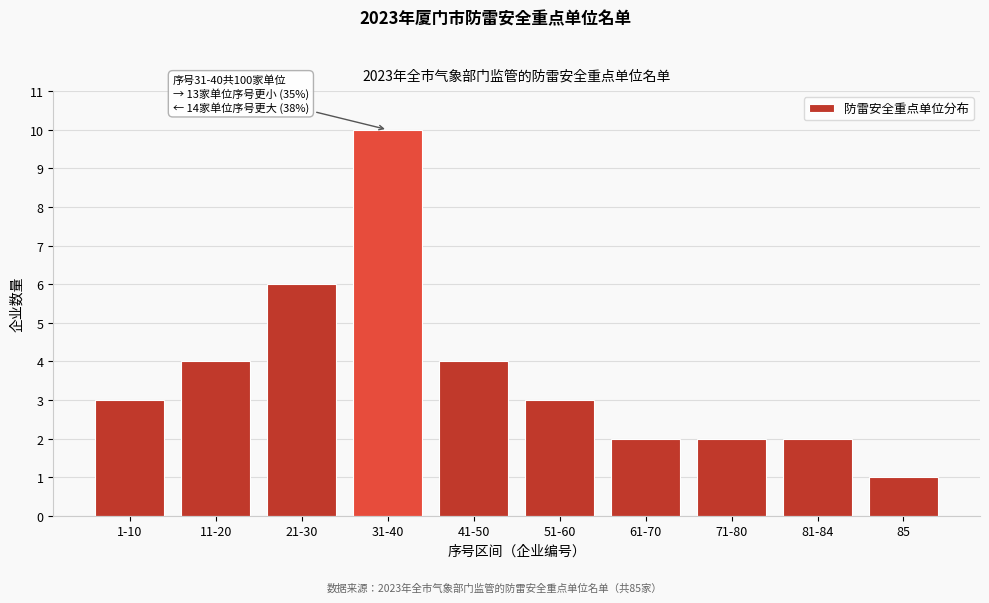

Reading left to right, transcribe all the data shown in this chart.

1-10=3	11-20=4	21-30=6	31-40=10	41-50=4	51-60=3	61-70=2	71-80=2	81-84=2	85=1